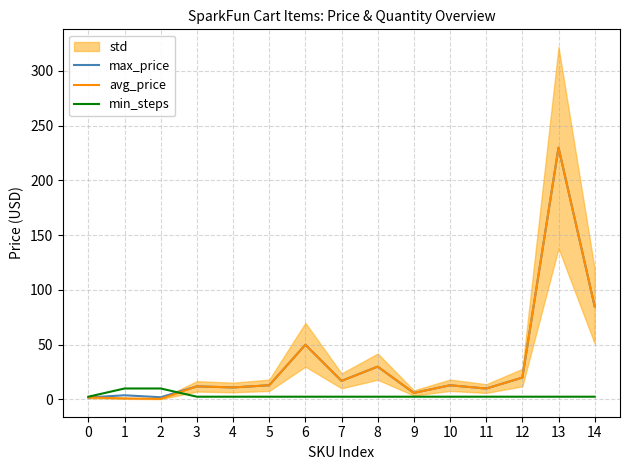

In avg_price, how many points are higher than both neighbors (excluding endpoints)?

5